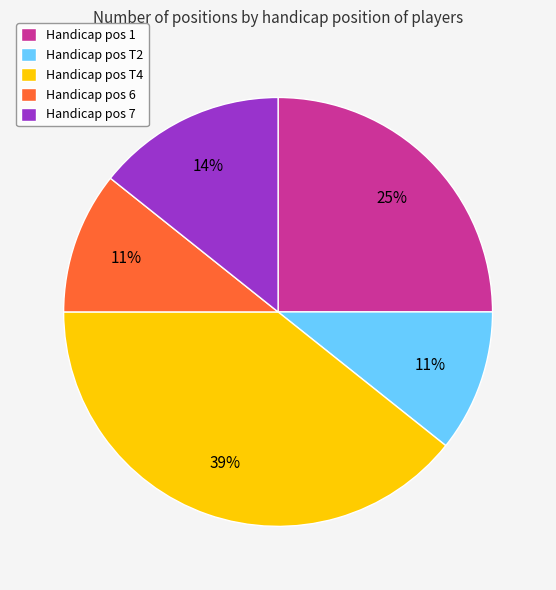

What percentage is the Handicap pos 7 slice, to the nearest percent?

14%